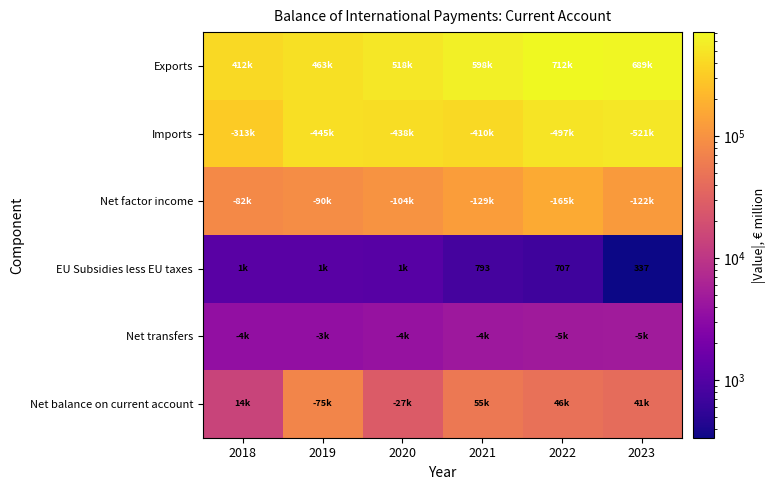

True or false: Net balance on current account has a value of 60723.8 at 2022.

False